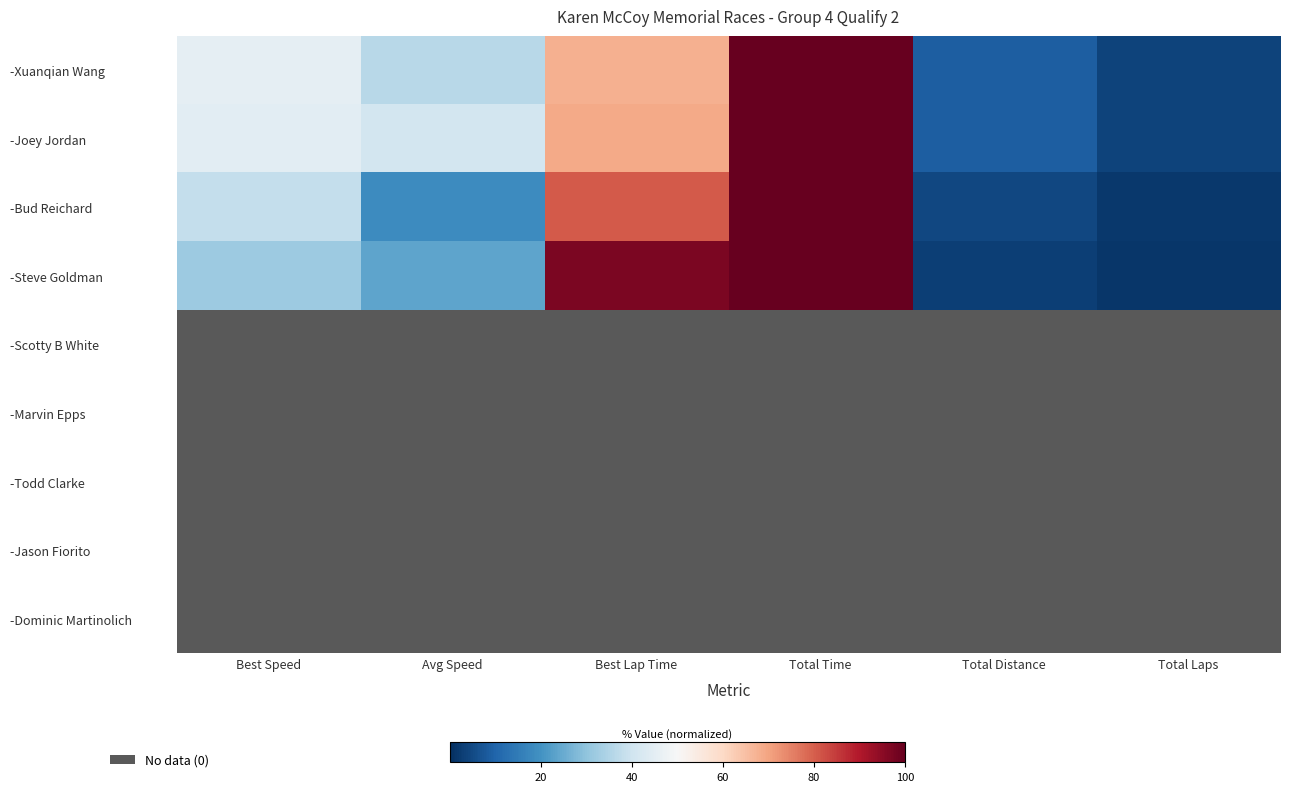

Which category has the lowest value across all series?

Best Speed